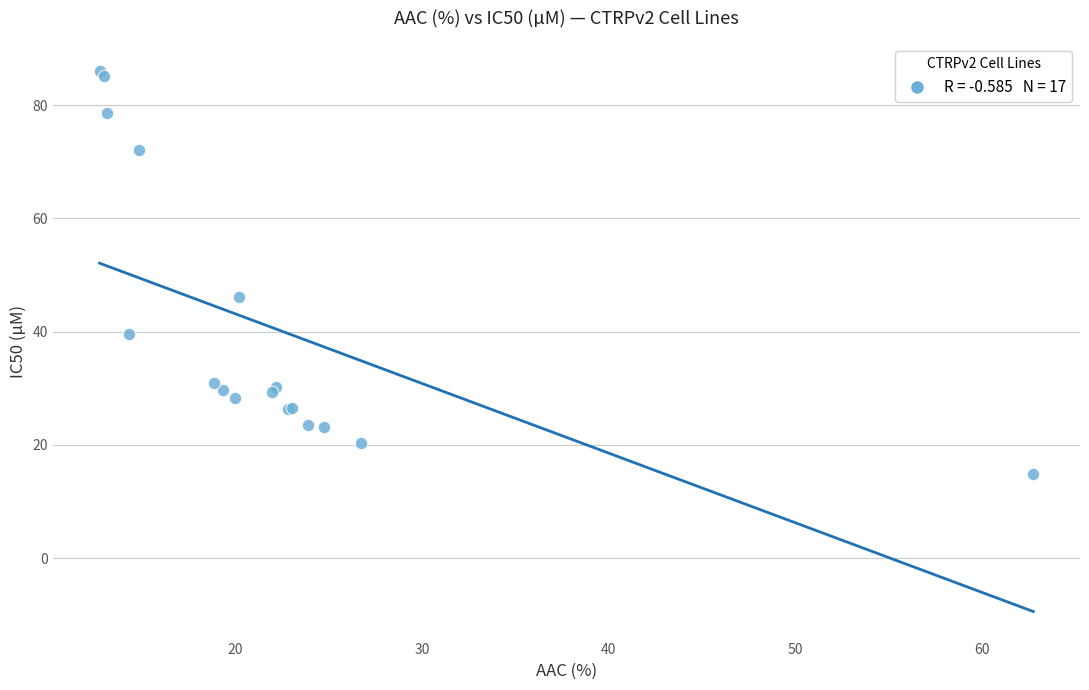

What Y value in the scatter plot is closest to 50?

46.1